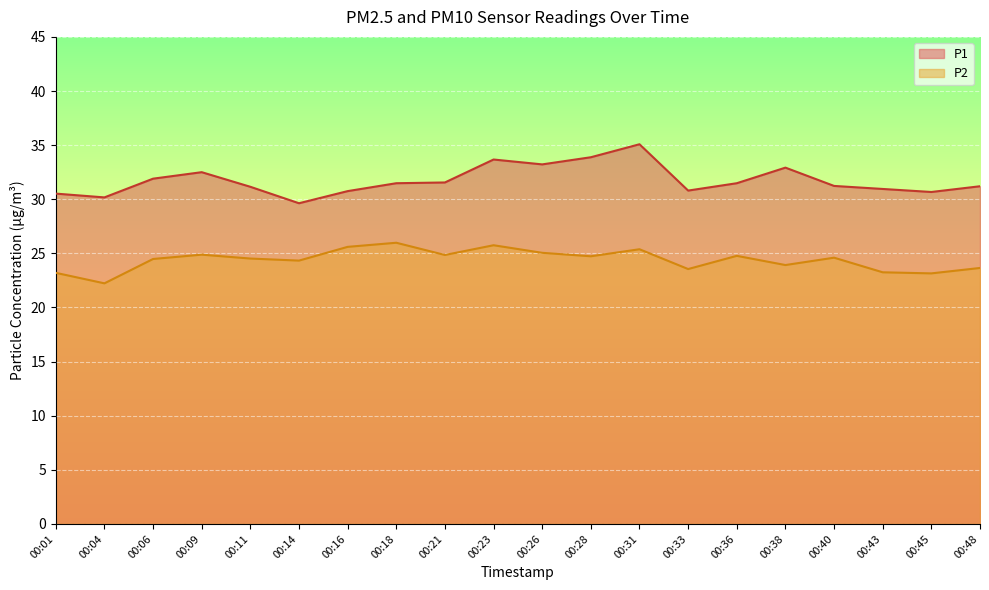

Reading left to right, list all the values displayed in this chart.

P1: 00:01=30.5	00:04=30.2	00:06=31.9	00:09=32.5	00:11=31.1	00:14=29.6	00:16=30.8	00:18=31.5	00:21=31.6	00:23=33.7	00:26=33.2	00:28=33.9	00:31=35.1	00:33=30.8	00:36=31.5	00:38=32.9	00:40=31.2	00:43=30.9	00:45=30.7	00:48=31.2
P2: 00:01=23.2	00:04=22.2	00:06=24.5	00:09=24.9	00:11=24.5	00:14=24.3	00:16=25.6	00:18=26.0	00:21=24.9	00:23=25.8	00:26=25.1	00:28=24.7	00:31=25.4	00:33=23.6	00:36=24.8	00:38=23.9	00:40=24.6	00:43=23.2	00:45=23.1	00:48=23.6